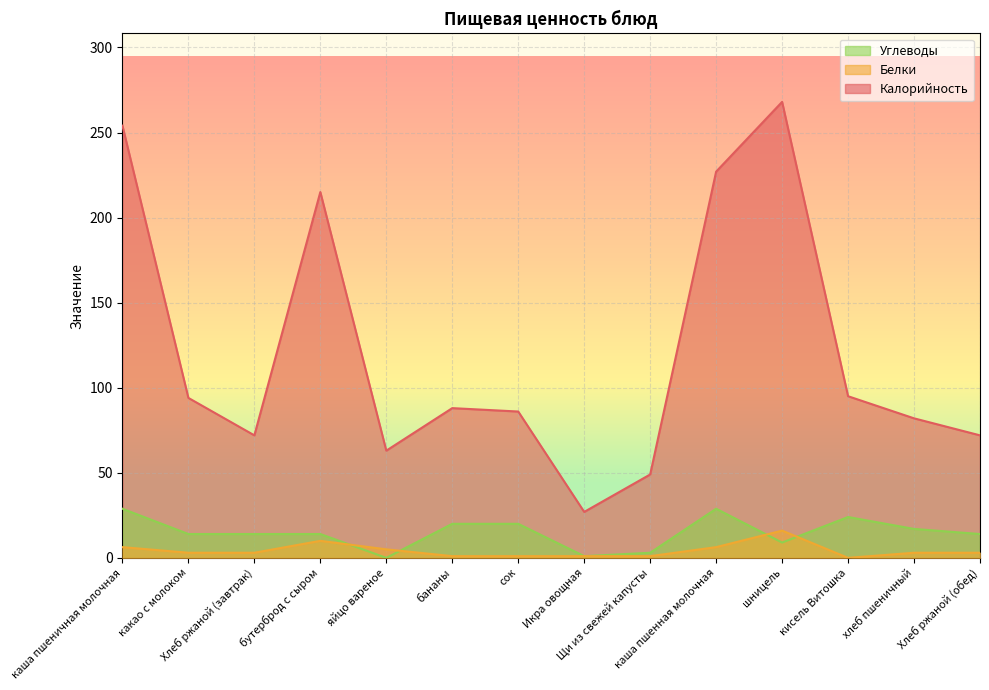

True or false: Белки has a value of 0.7 at Икра овощная.

False